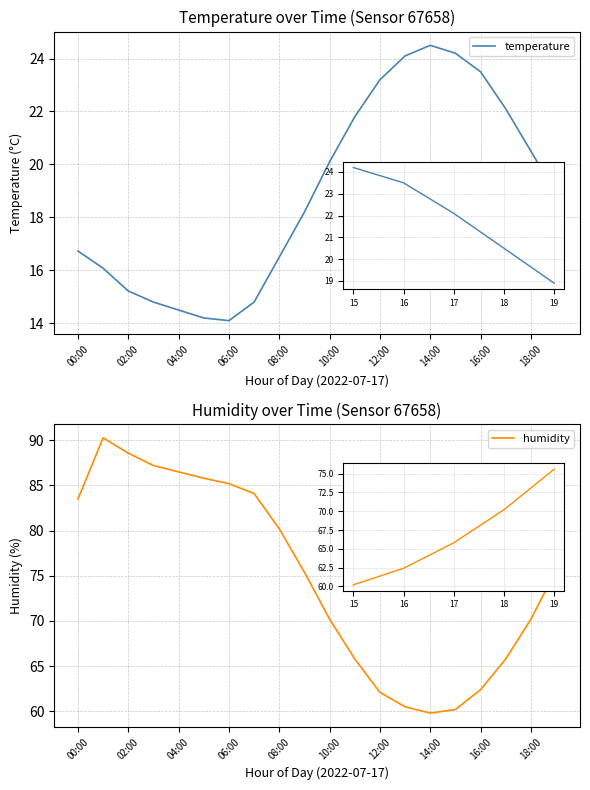

What is the maximum value for temperature?

24.5